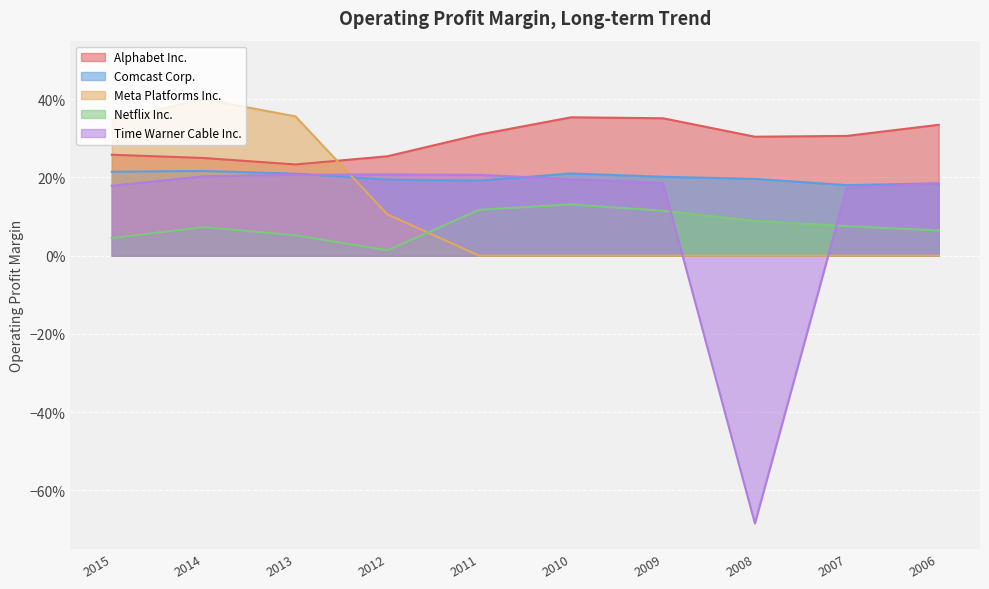

In Time Warner Cable Inc., how many points are lower than both neighbors (excluding endpoints)?

1